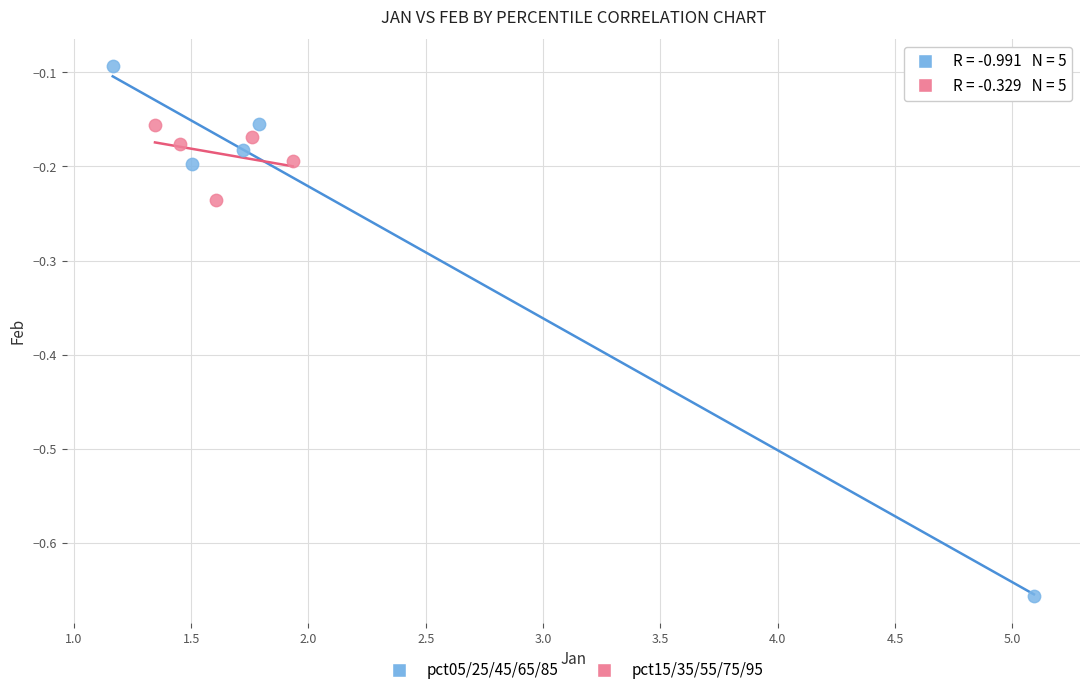

Which series has the largest Y range (max minus min)?

pct05/25/45/65/85